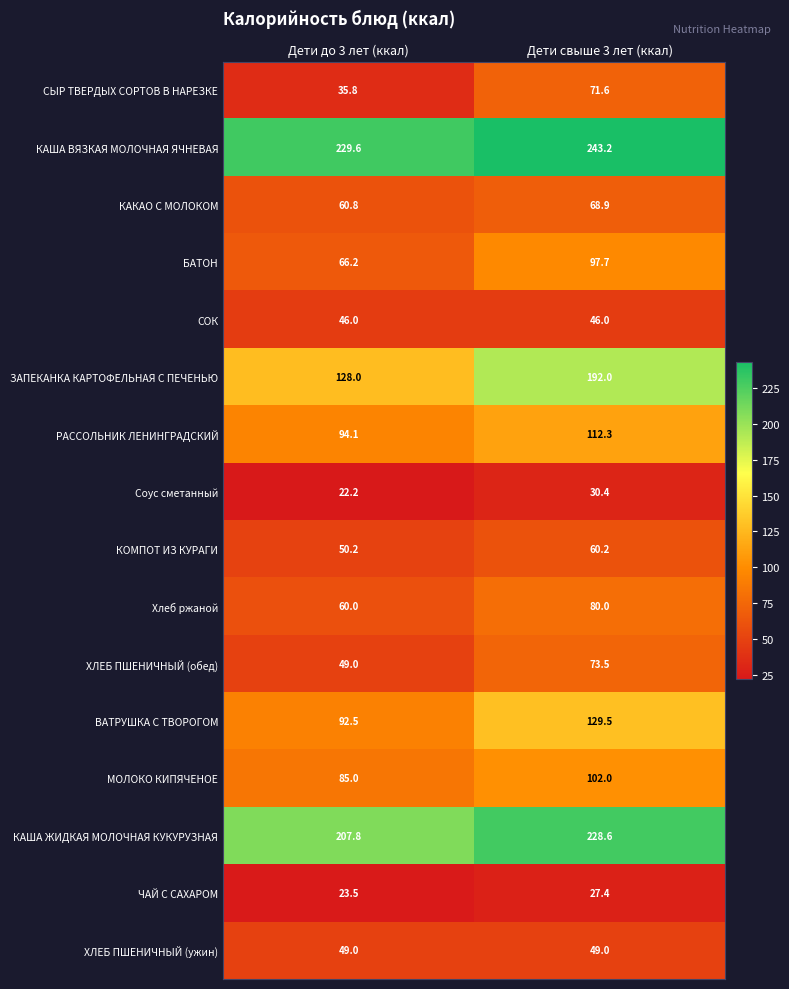

What is the sum of all КОМПОТ ИЗ КУРАГИ values?

110.4